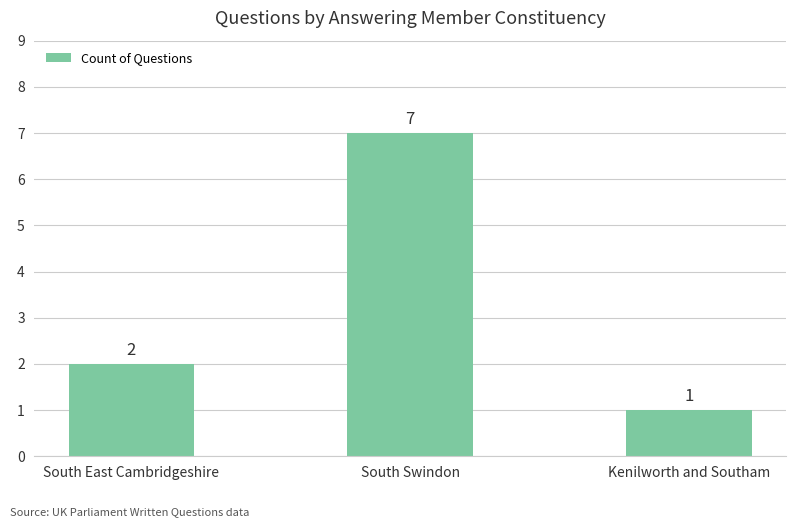

Which has a higher value, South East Cambridgeshire or Kenilworth and Southam?

South East Cambridgeshire